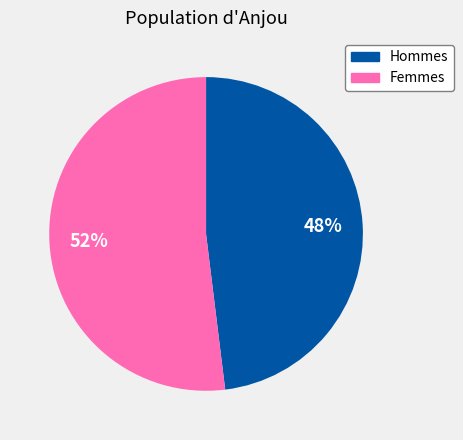

Is there any slice that represents more than half of the pie?

Yes